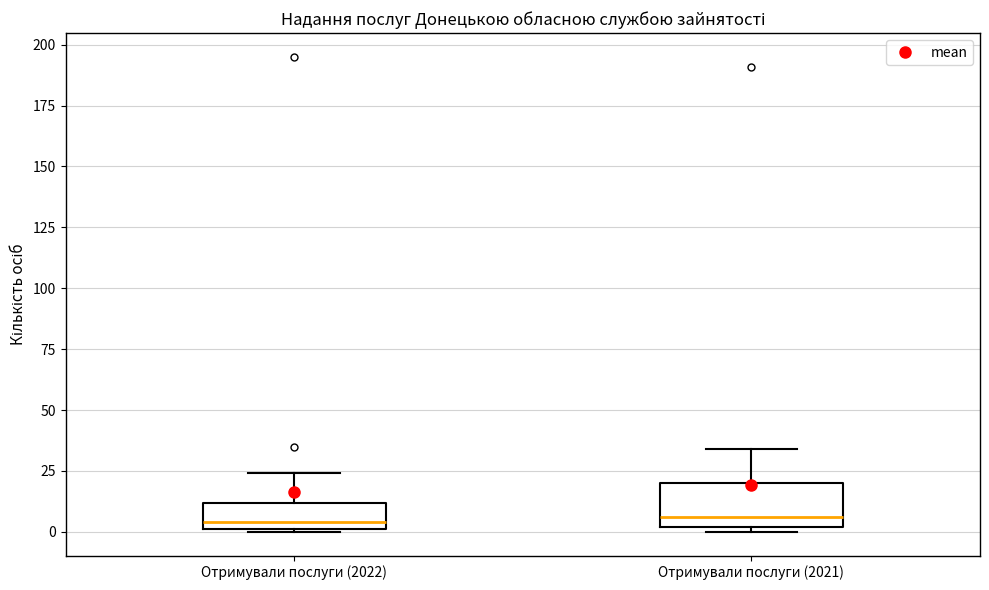

Where is the lower edge of the box for Отримували послуги (2021) on the y-axis? The values are not printed on the chart, so give them approximately, as read against the axis.

0